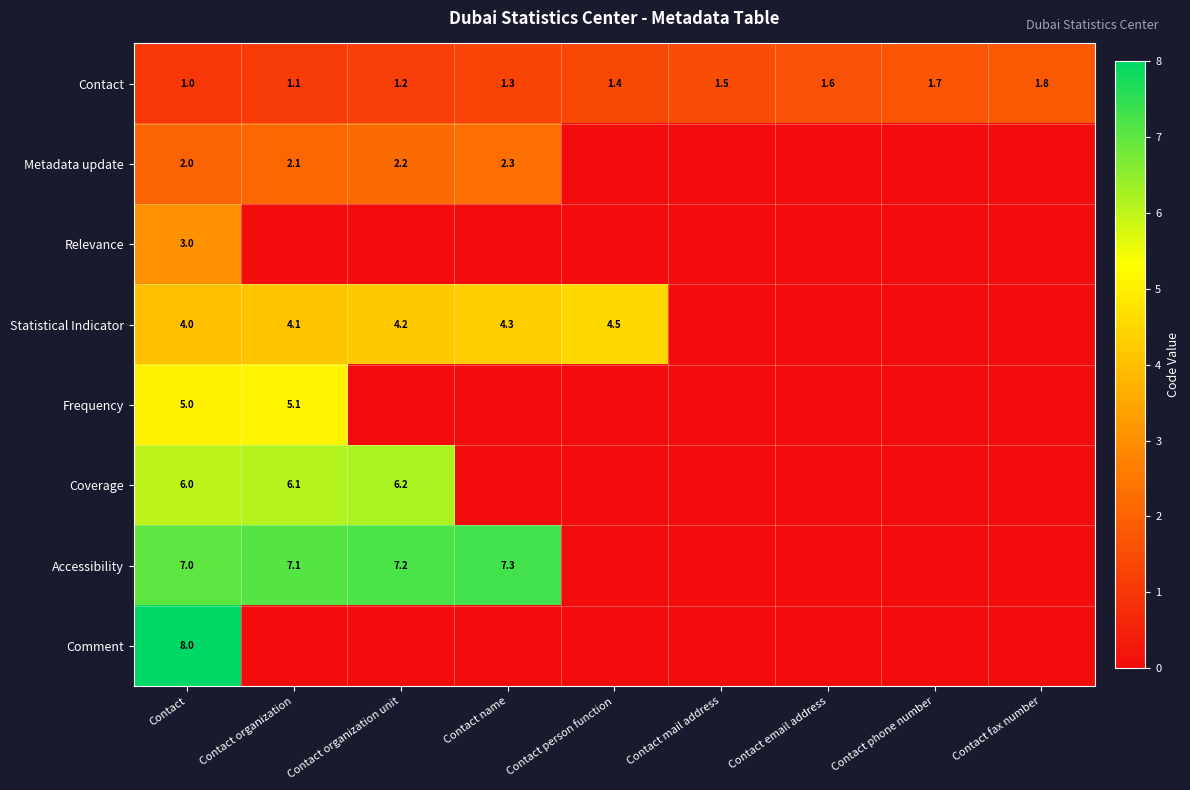

True or false: Statistical Indicator has a value of 4.3 at Contact name.

True